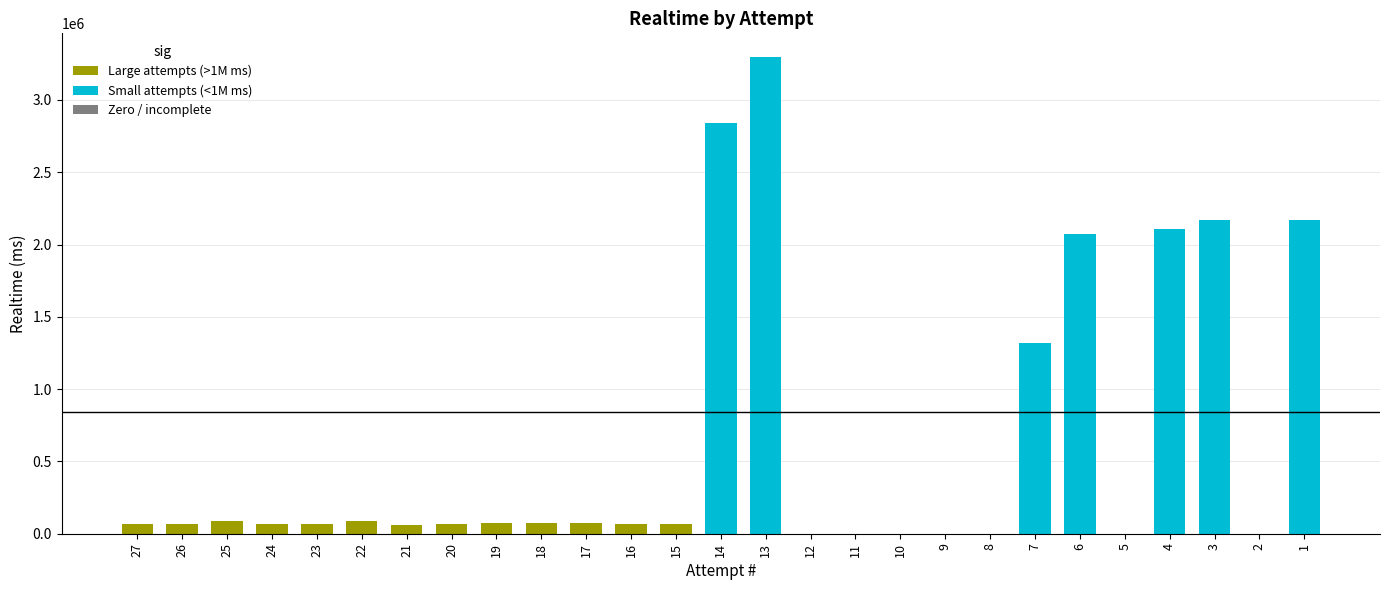

What is the change in value from 22 to 3?

+2081073